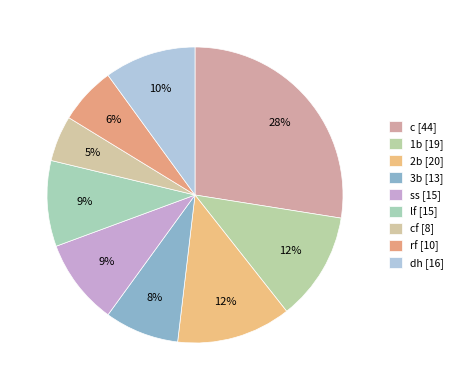

Does any single category account for the majority?

No